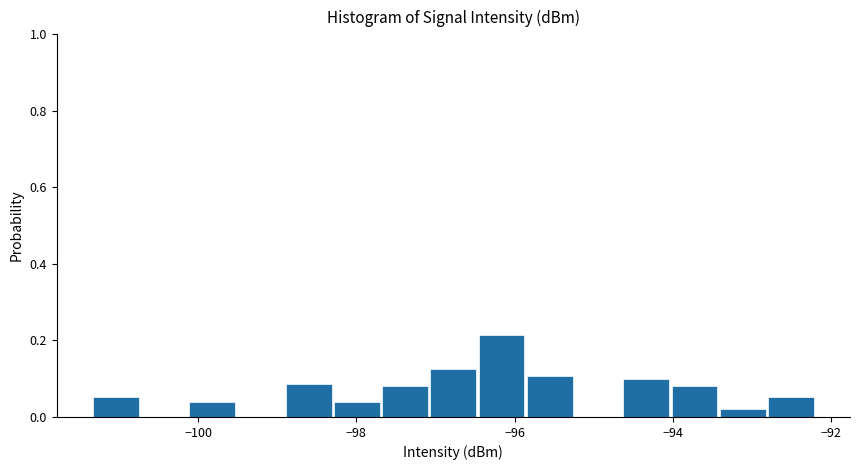

Around what value on the x-axis is the tallest bar? Give the approximate position of its centre, as read against the axis.

-96.2